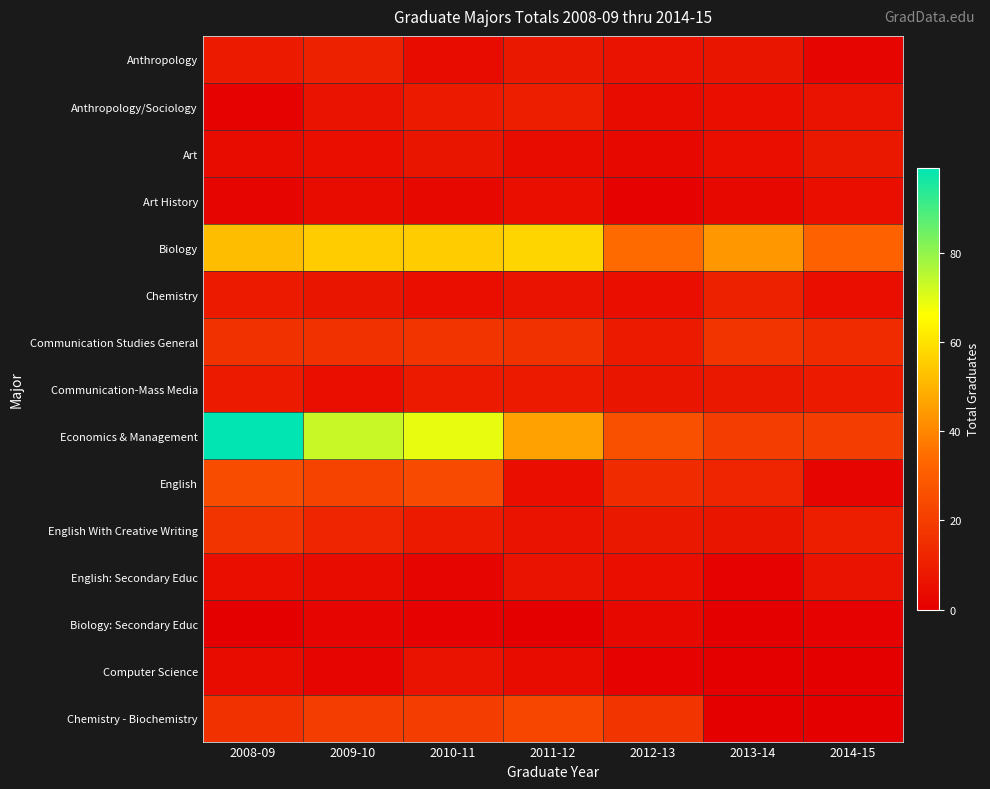

Rank the series by their maximum value, from lowest to highest.

Biology: Secondary Educ, Art History, English: Secondary Educ, Computer Science, Art, Communication-Mass Media, Anthropology/Sociology, Anthropology, Chemistry, Communication Studies General, English With Creative Writing, Chemistry - Biochemistry, English, Biology, Economics & Management